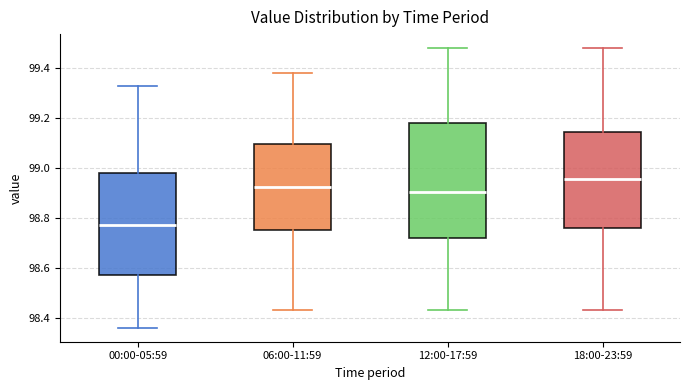

Where is the upper edge of the box for 18:00-23:59 on the y-axis? The values are not printed on the chart, so give them approximately, as read against the axis.

99.14